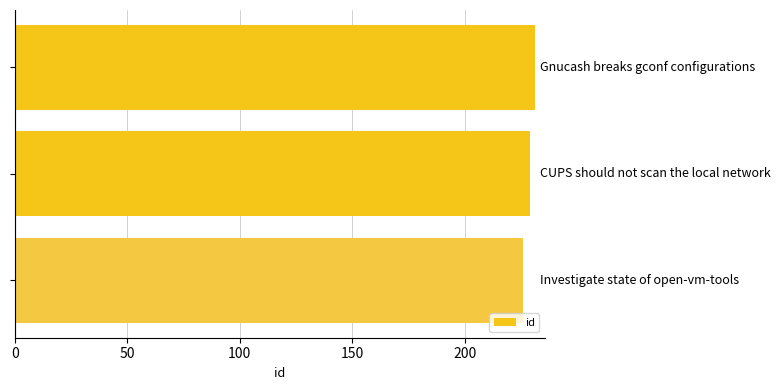

What is the sum of all values?

686